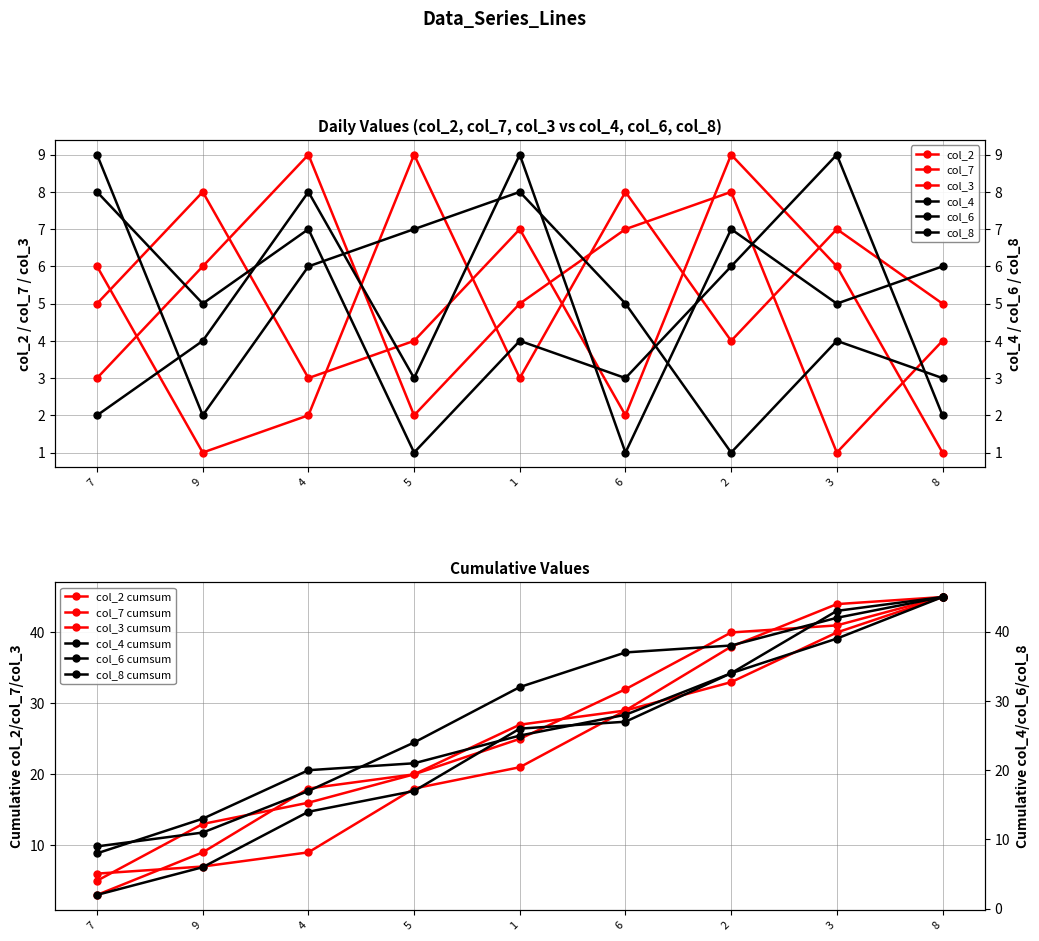

Which series has the largest total across all categories?

col_2